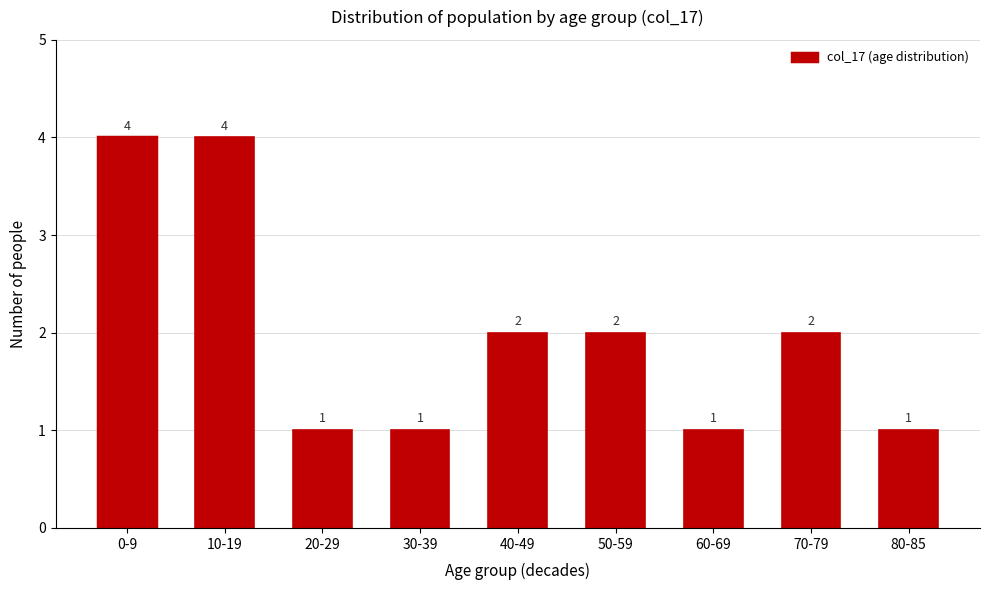

Reading left to right, transcribe all the data shown in this chart.

0-9=4	10-19=4	20-29=1	30-39=1	40-49=2	50-59=2	60-69=1	70-79=2	80-85=1